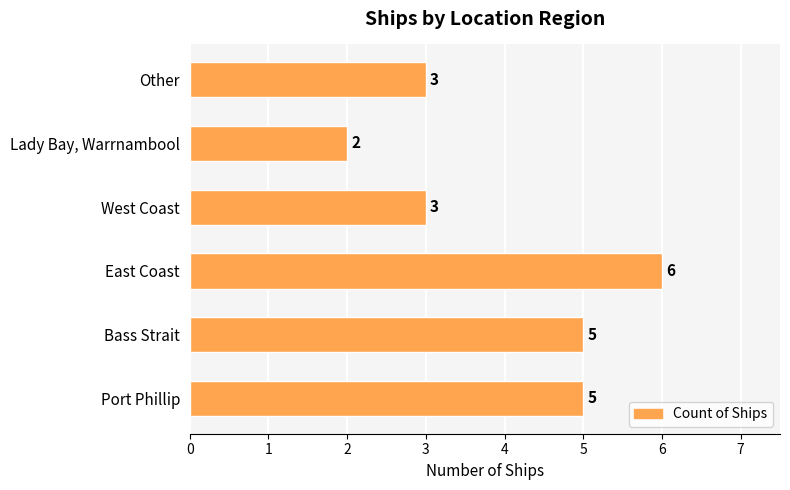

How many distinct data groups are displayed?

1